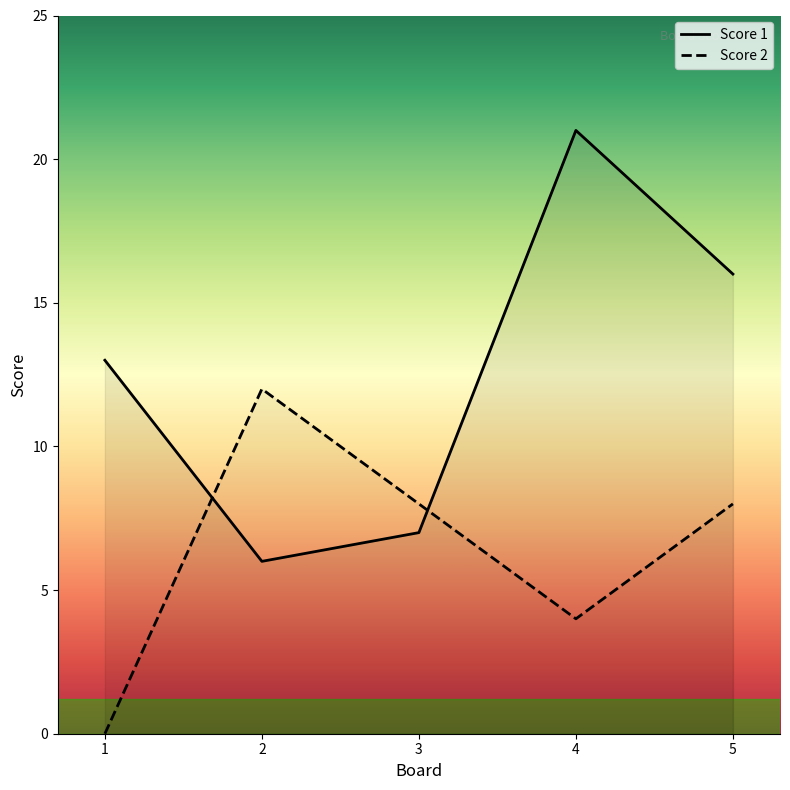

Reading left to right, transcribe all the data shown in this chart.

Score 1: 1=13	2=6	3=7	4=21	5=16
Score 2: 1=0	2=12	3=8	4=4	5=8